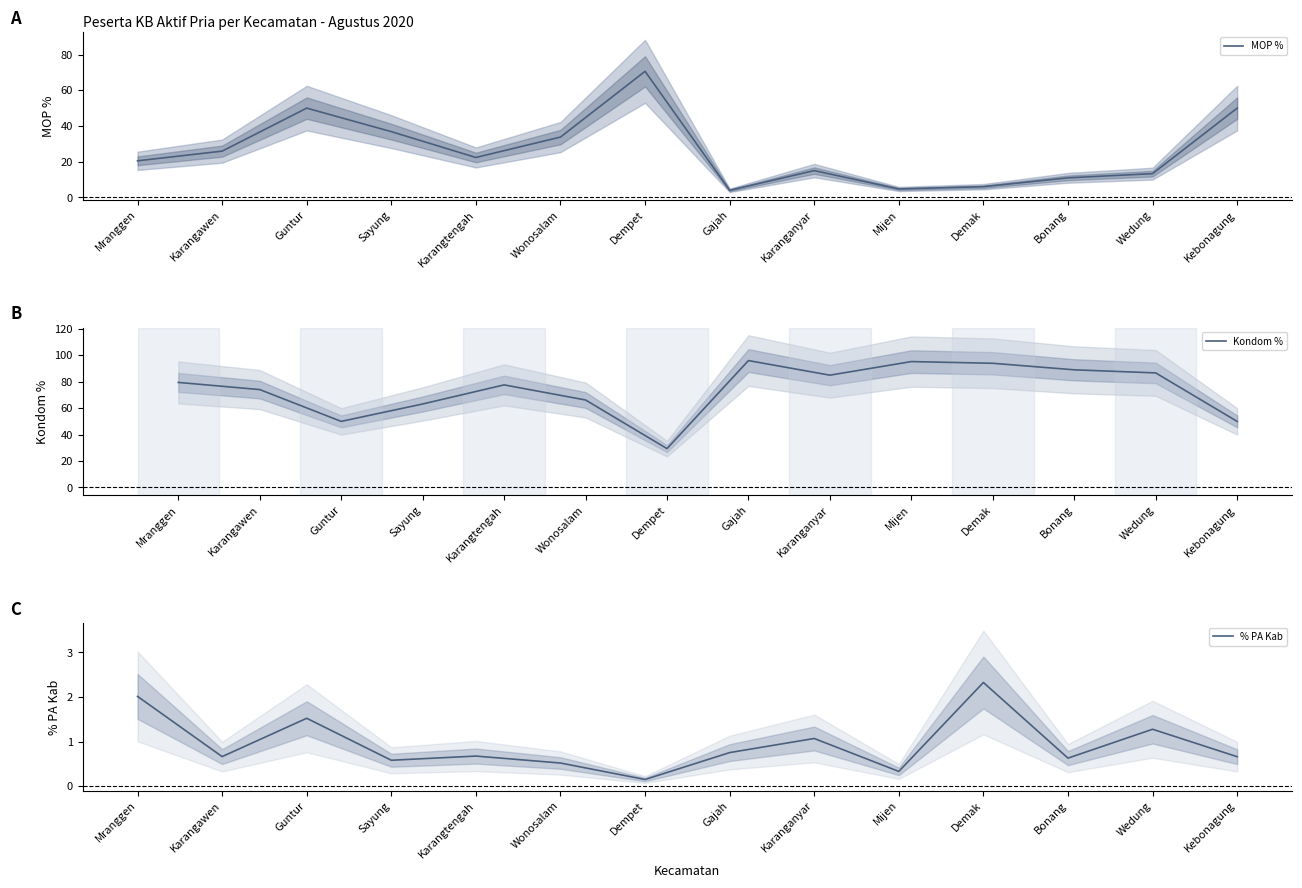

How many interior local peaks does the Kondom % series have?

3